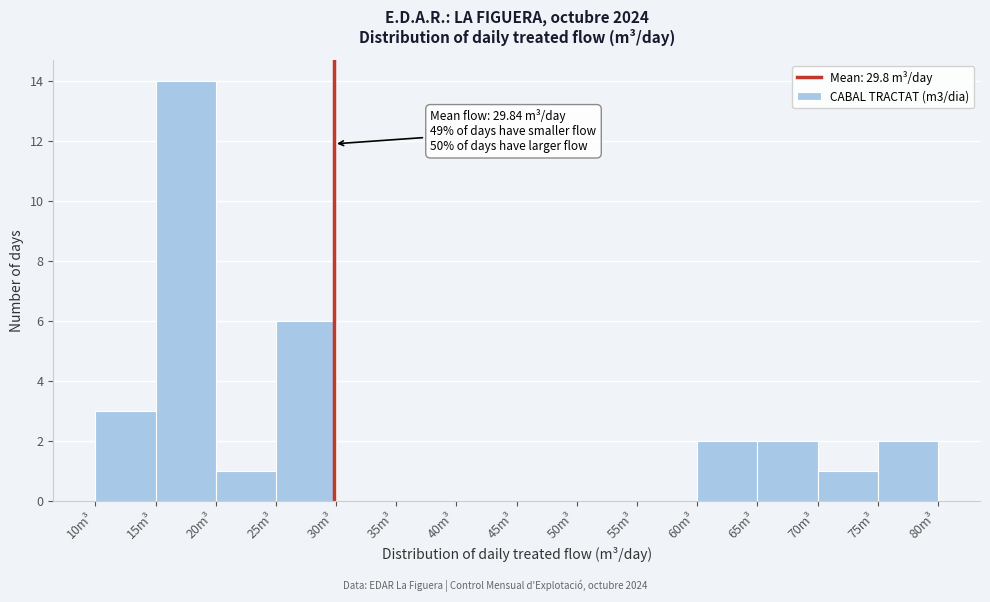

Over which range of the x-axis is the bar tallest?

15 to 20